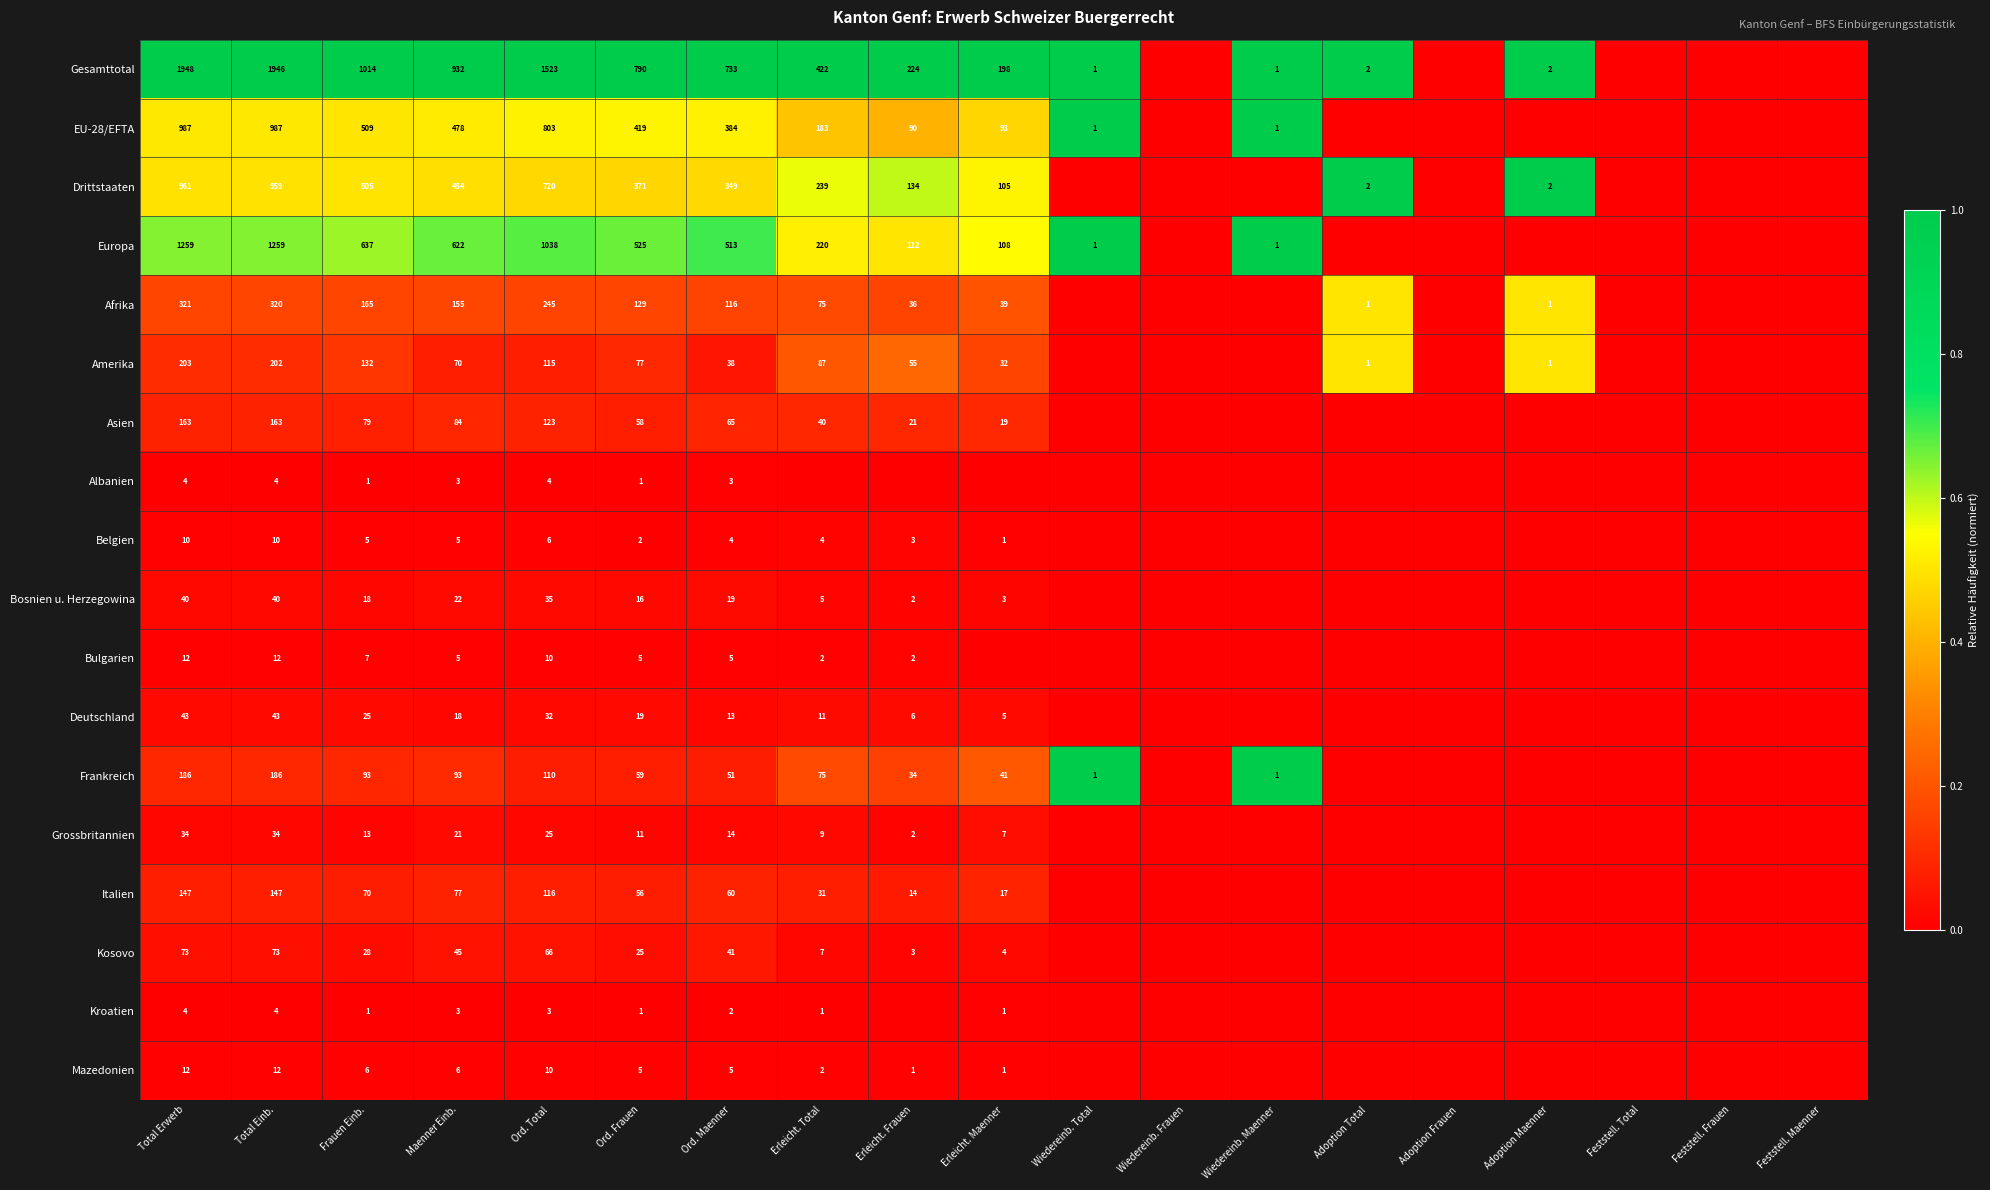

At how many categories does at least one series exceed 0?

14